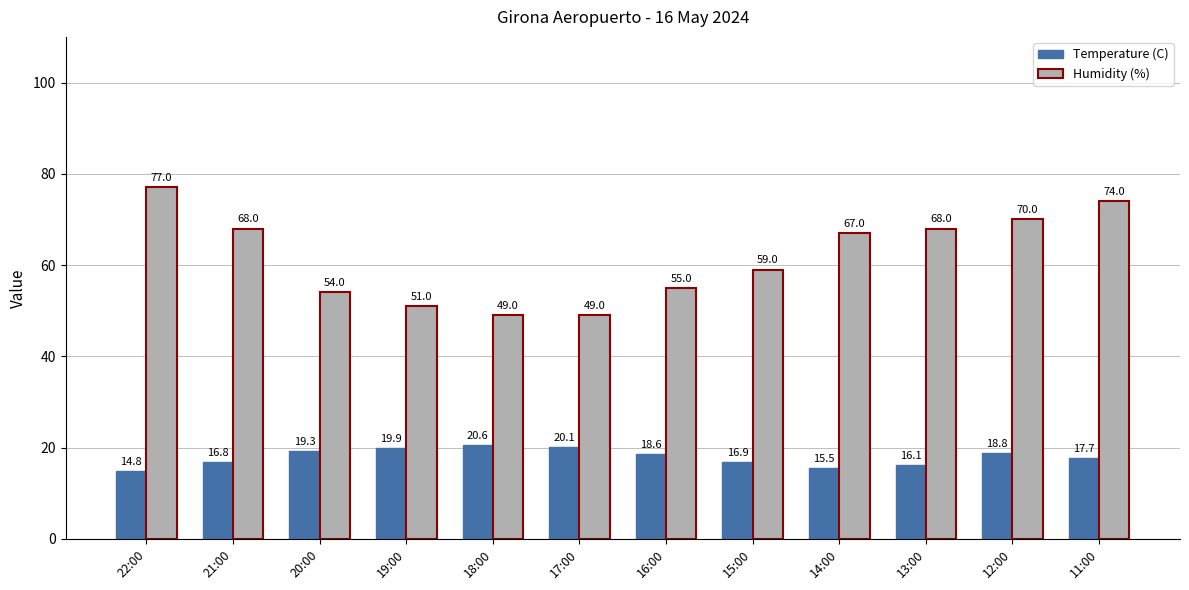

List the series in order of their overall mean, lowest first.

Temperature (C), Humidity (%)